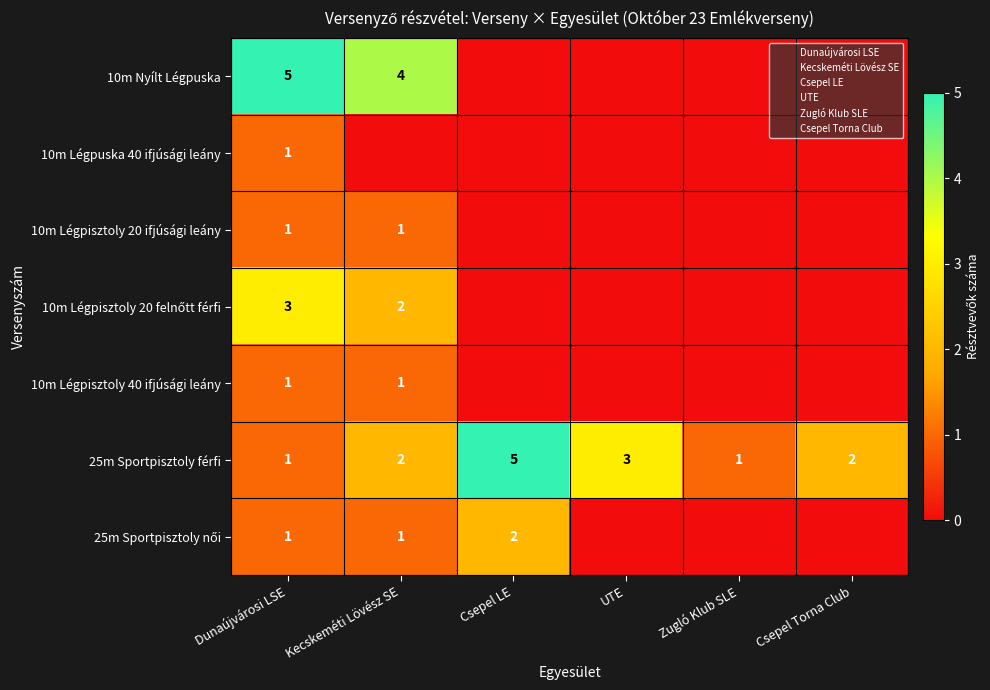

What is the total value across all series at UTE?

3